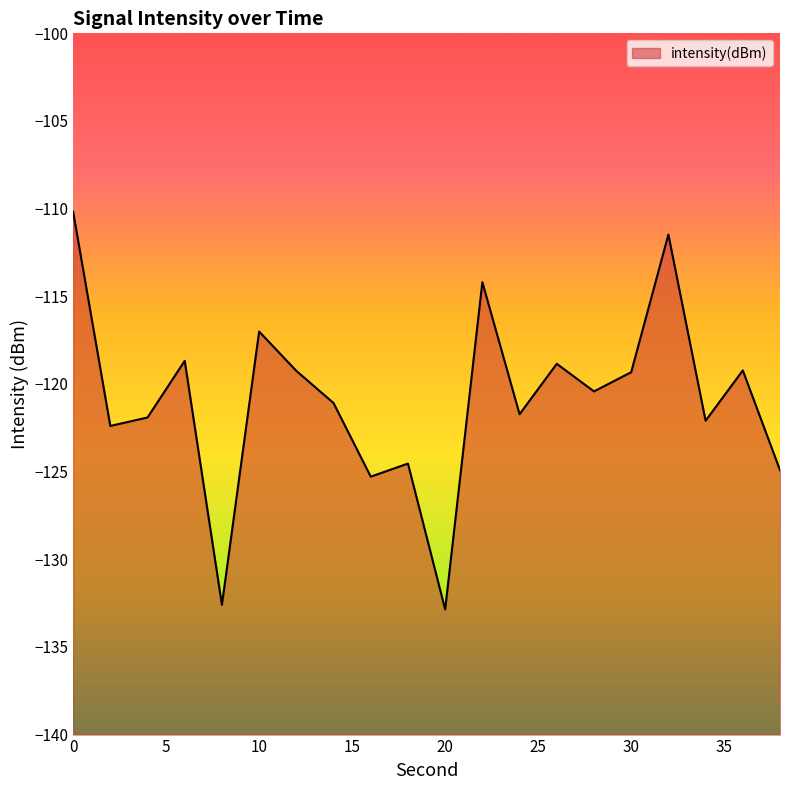

Is it true that the value at 20 is -132.9?

True